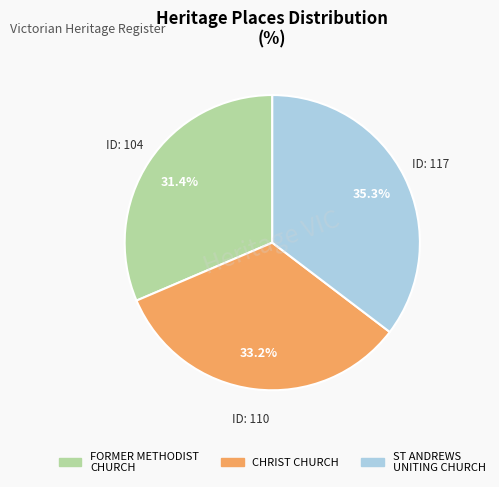

To the nearest percent, what is the average slice percentage?

33%